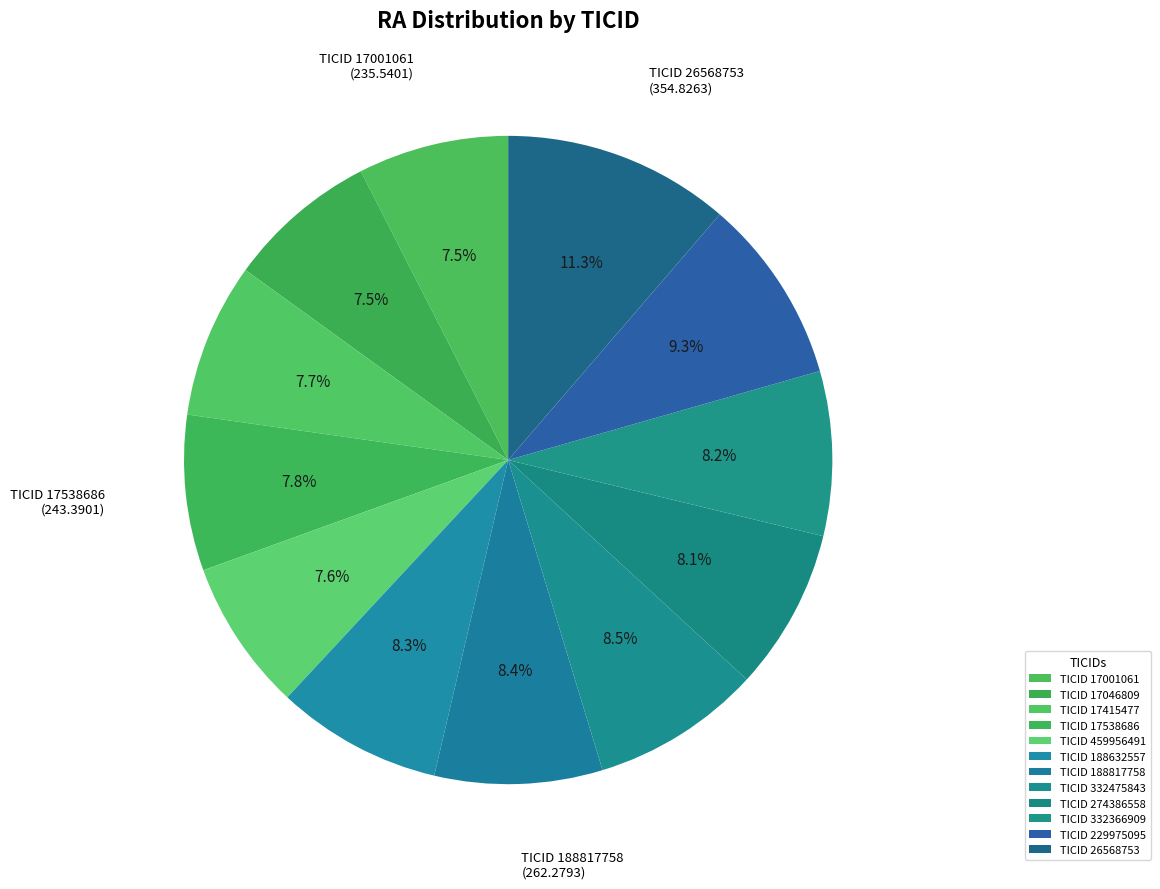

How many segments does this pie chart have?

12